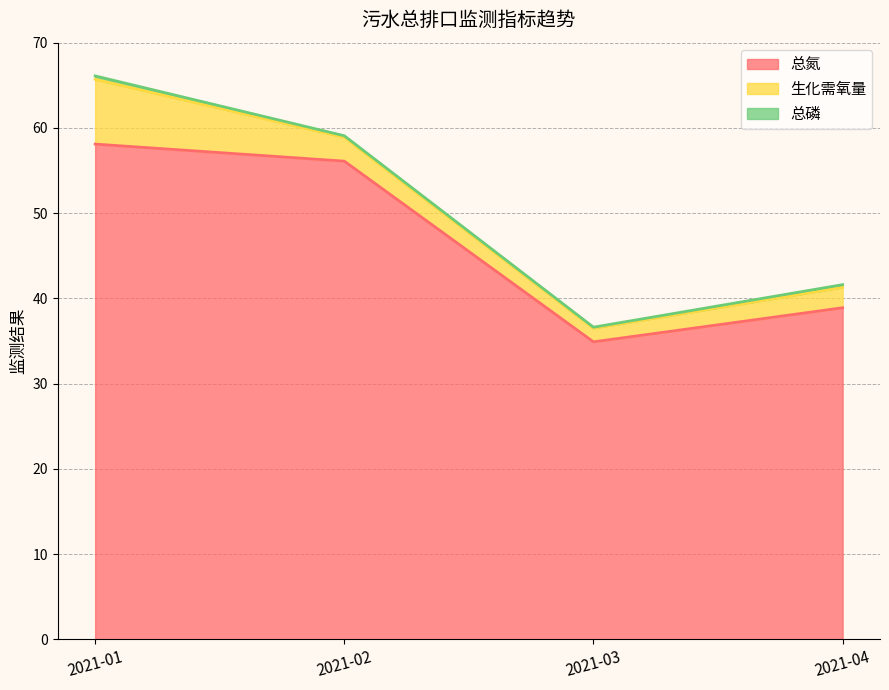

At how many categories does at least one series exceed 18?

4